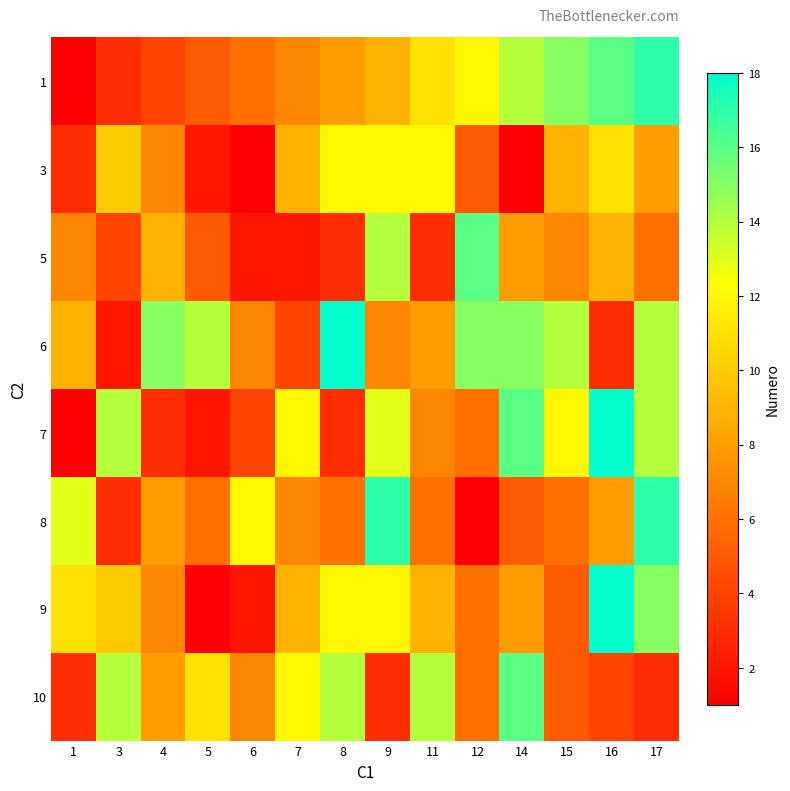

What is the minimum value shown in the chart?

1